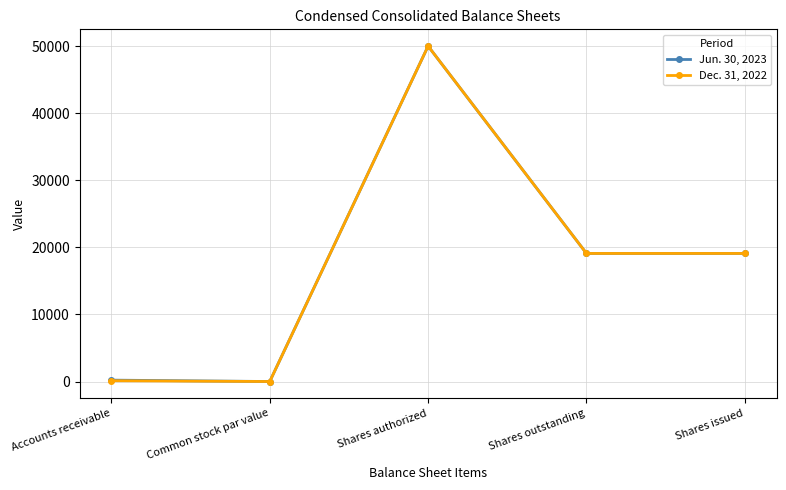

What is the sum of all Jun. 30, 2023 values?

88403